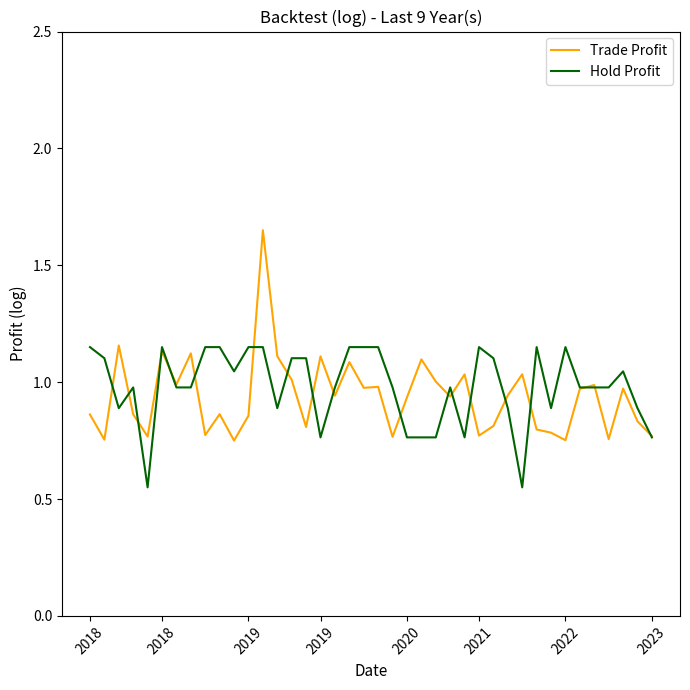

Which series has the largest range (max minus min)?

Trade Profit